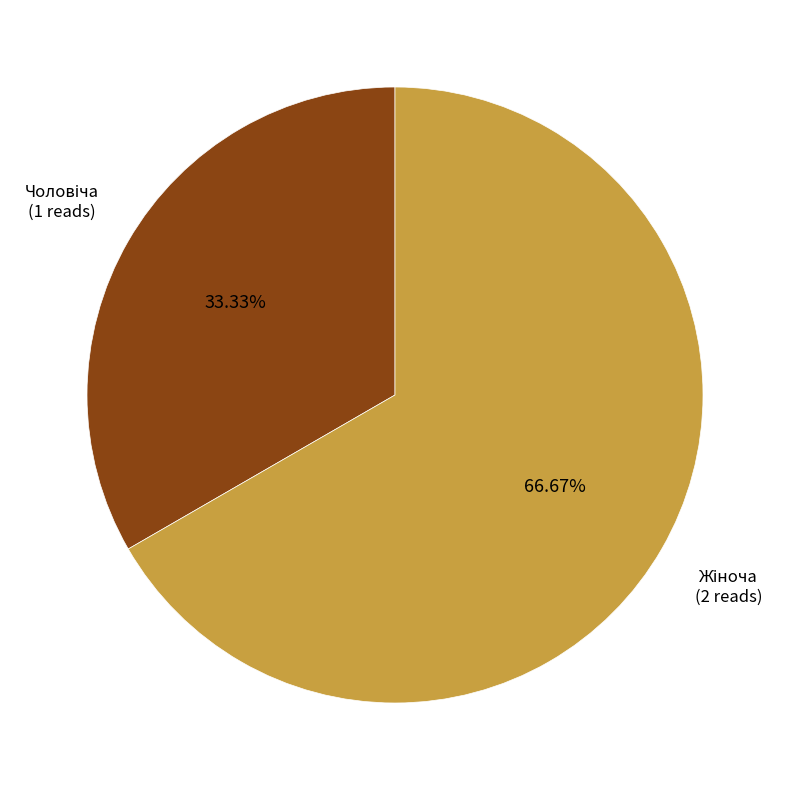

To the nearest percent, what is the difference between the largest and smallest slice percentages?

33%